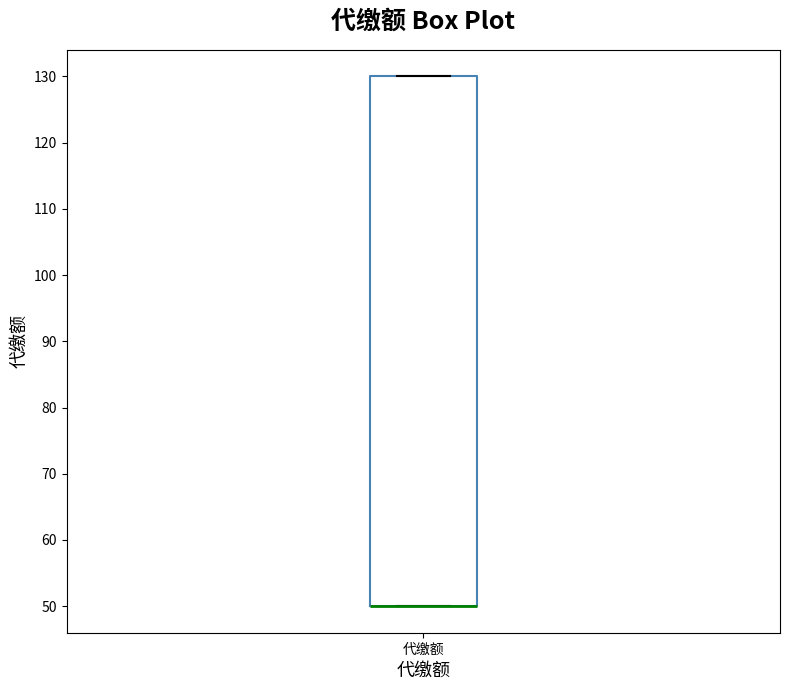

Read this box plot against the y-axis: the position of the median line, the range covered by the box, and the ends of both whiskers. The values are not printed on the chart, so give them approximately, as read against the axis.

median 50 (drawn on the box's lower edge), box 50 to 130, whiskers 50 to 130